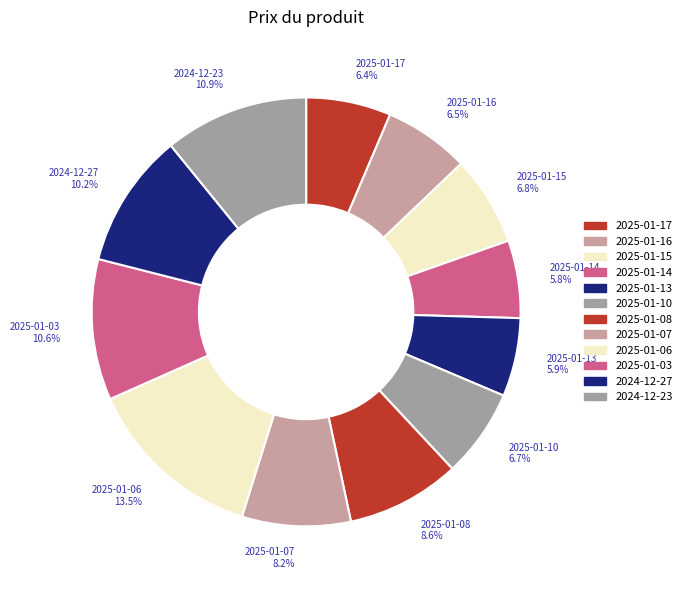

To the nearest percent, what is the difference between the largest and smallest slice percentages?

8%